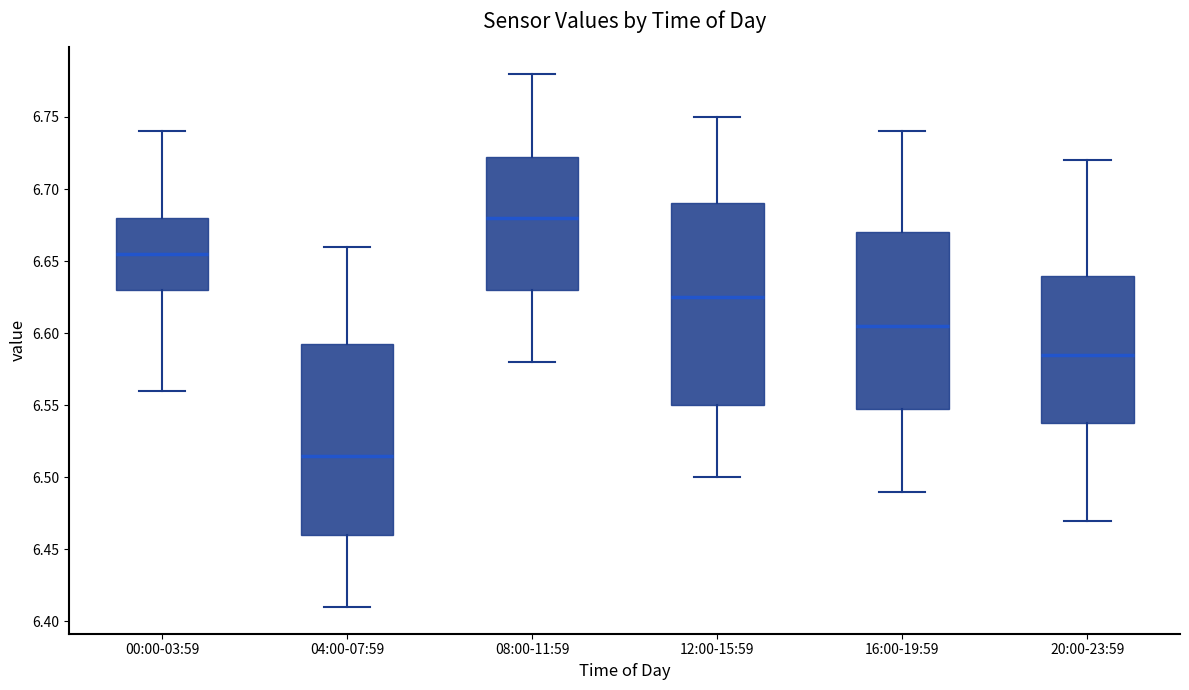

Which box is the tallest, from its lower edge to its upper edge?

12:00-15:59